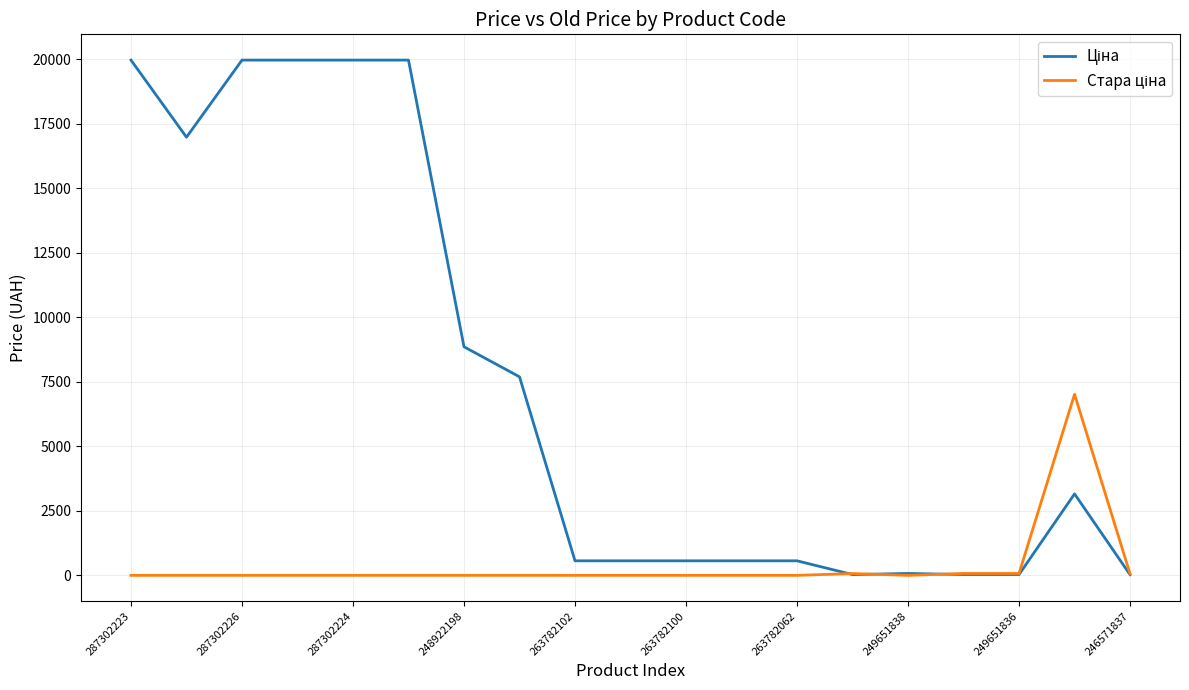

Is this an area chart (filled region under the line)?

No